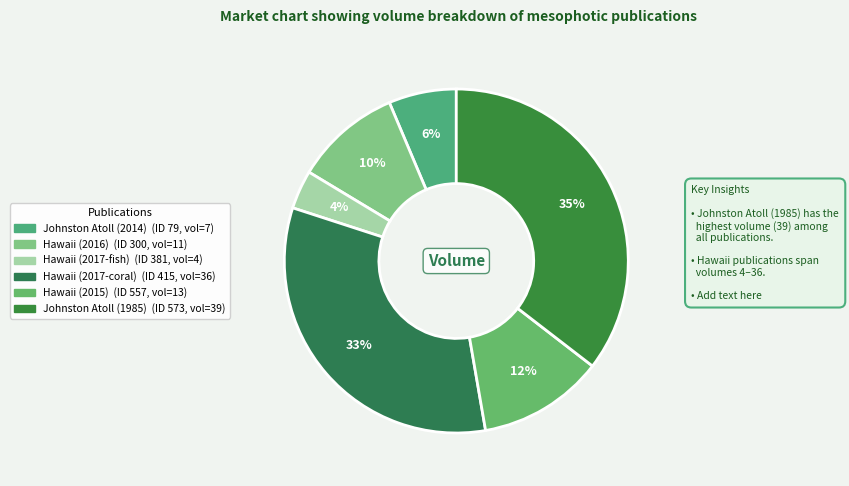

Which category has the smallest portion of the pie?

Hawaii (2017-fish)